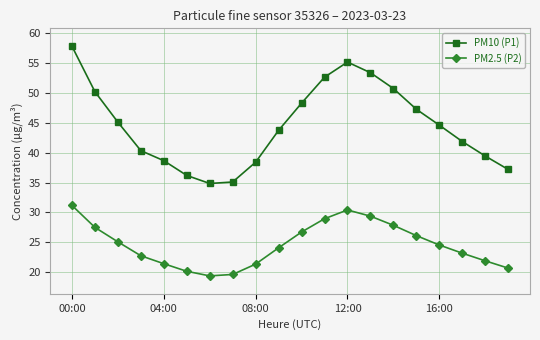

What is the value of the PM10 (P1) point at the 7th from the left?

34.9